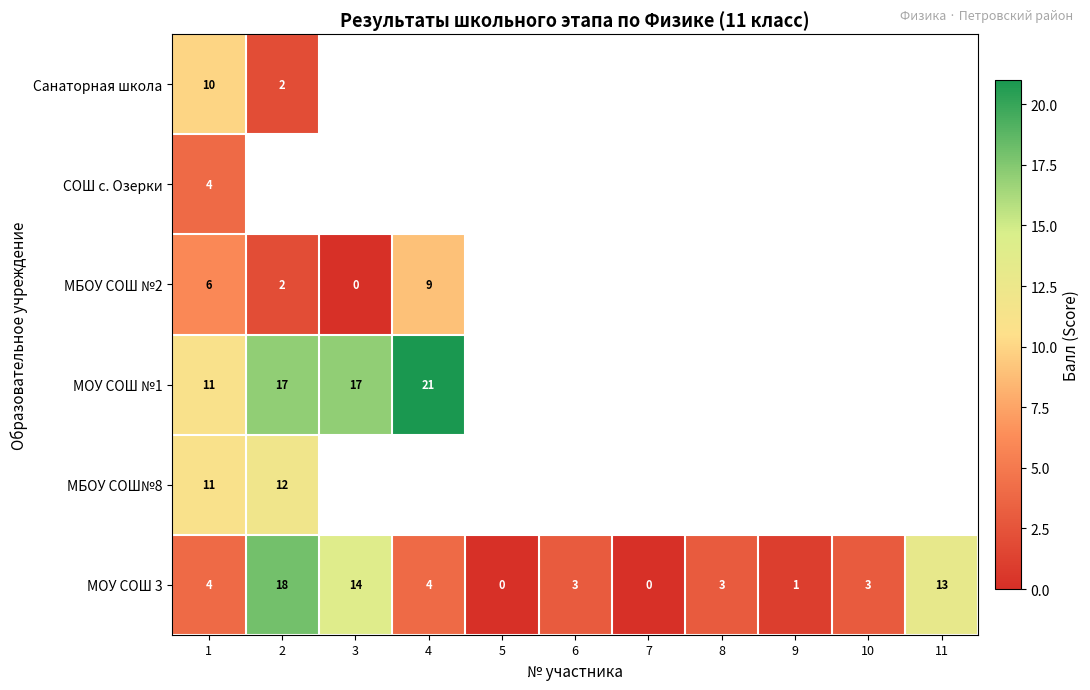

Is it true that МБОУ СОШ №2 equals 2 at 1?

False